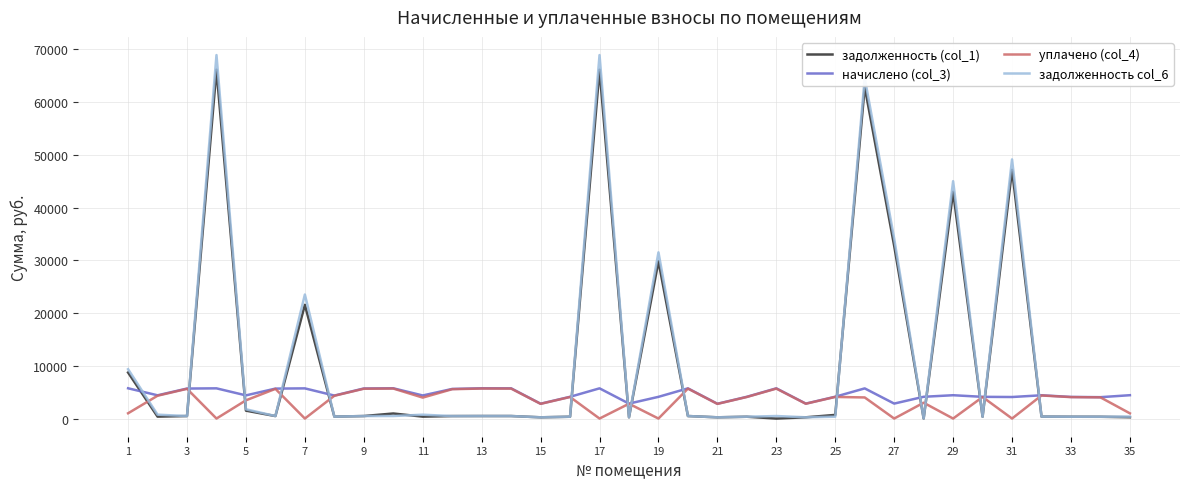

What are all the series names shown in the legend?

задолженность (col_1), начислено (col_3), уплачено (col_4), задолженность col_6